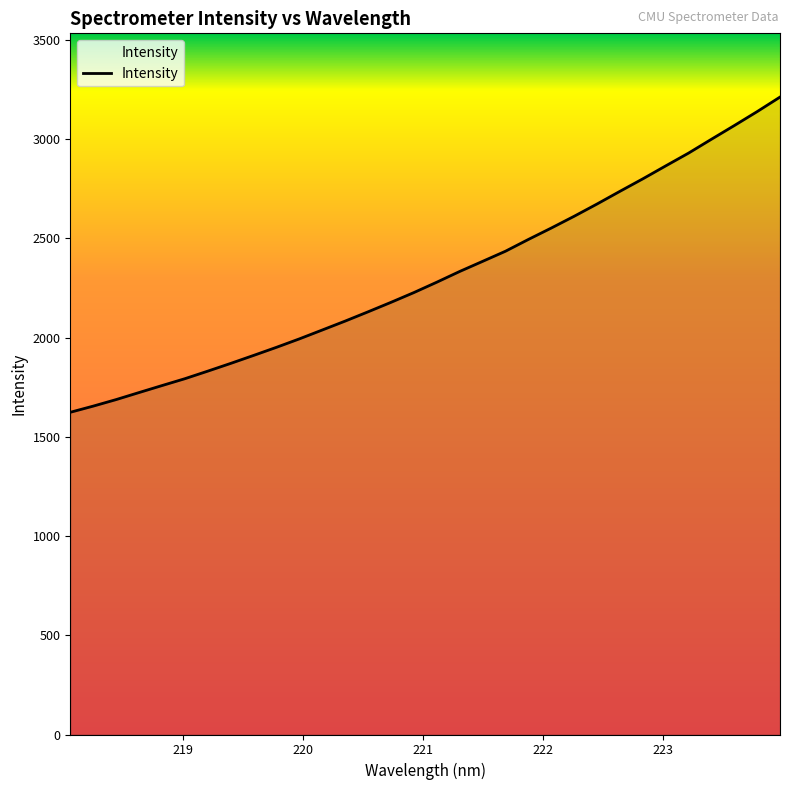

What is the average value?

2311.5